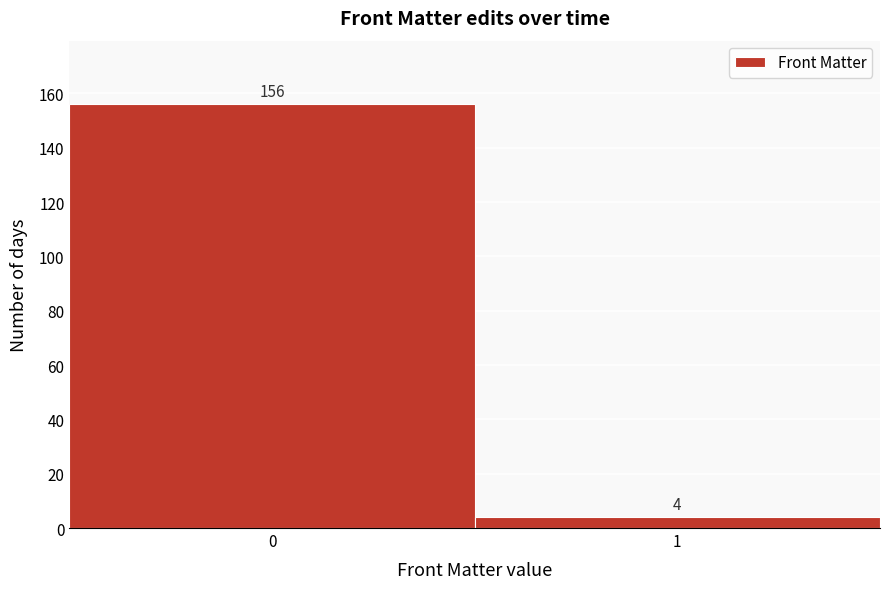

Reading left to right, extract all data points from this chart.

0=156	1=4